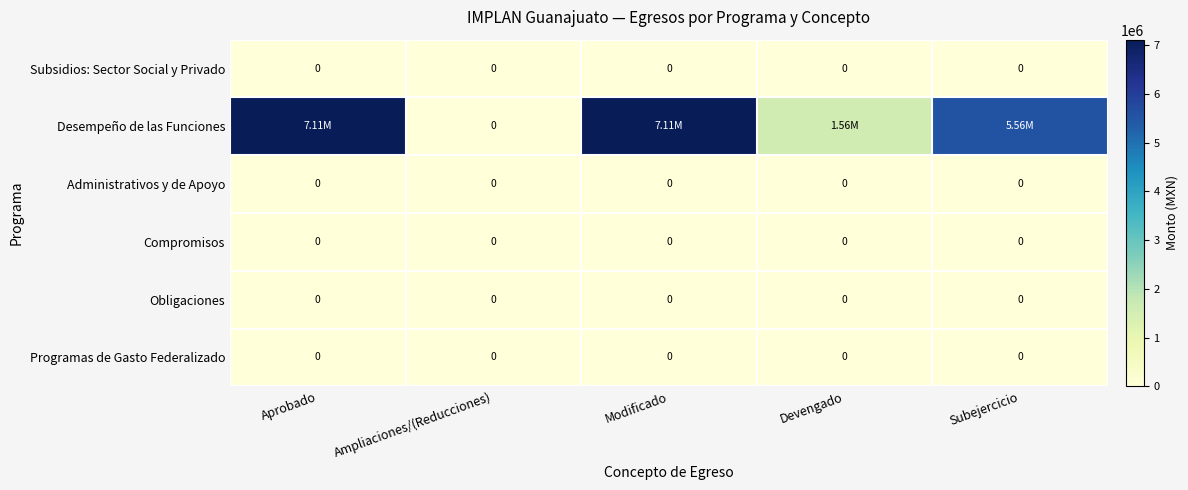

At Subejercicio, list the series in order from smallest to largest.

Subsidios: Sector Social y Privado, Administrativos y de Apoyo, Compromisos, Obligaciones, Programas de Gasto Federalizado, Desempeño de las Funciones